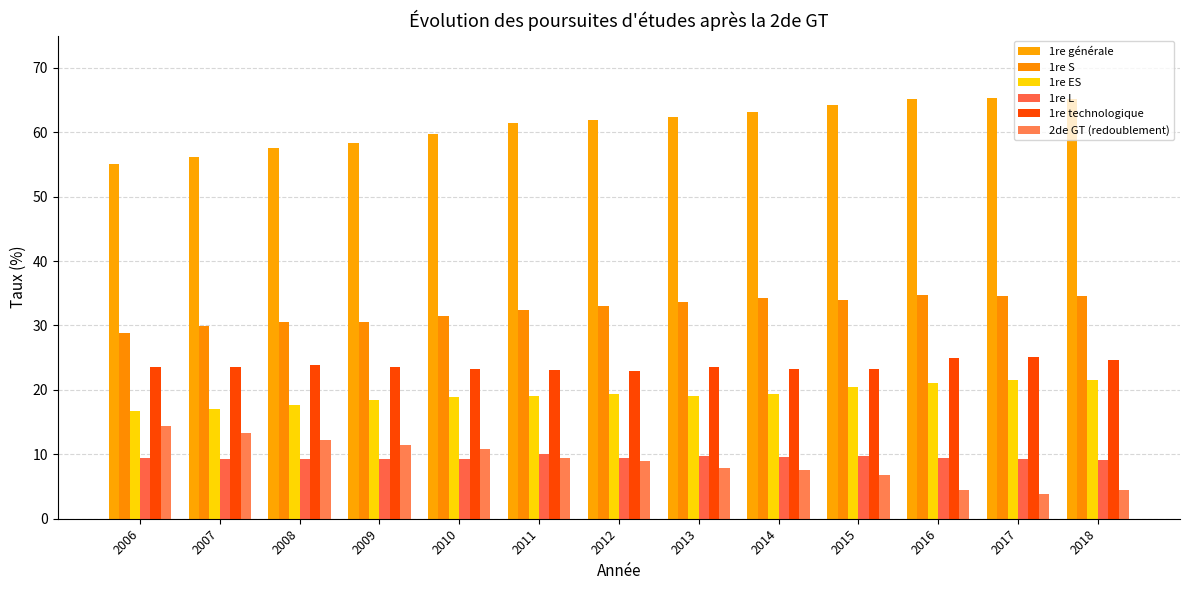

What is the average value of the 1re générale series?

61.2